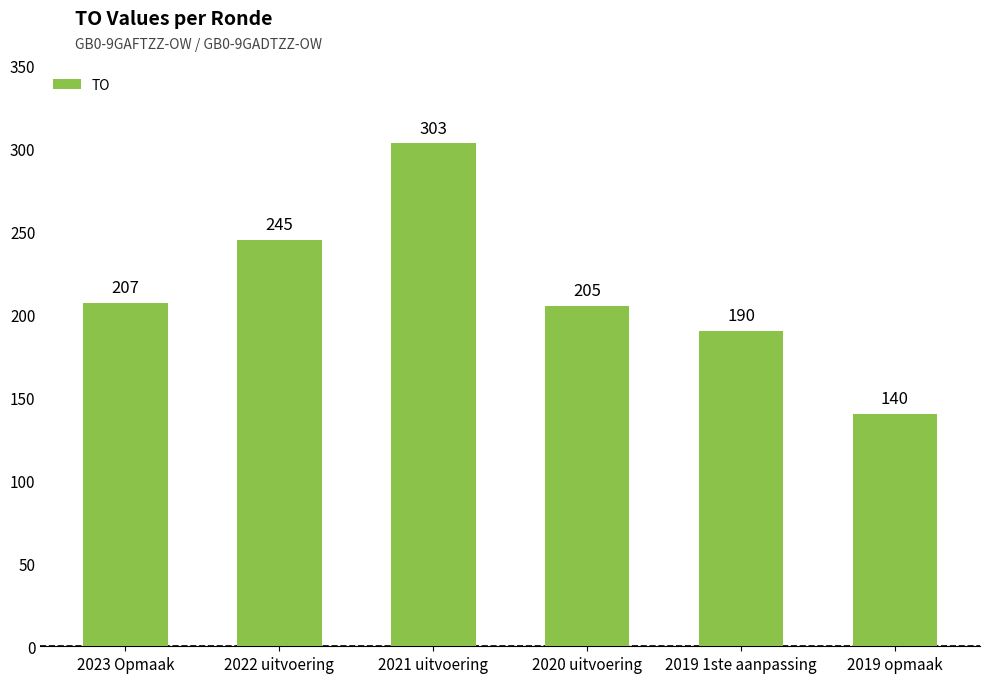

Approximately how many times larger is the value at 2021 uitvoering compared to 2022 uitvoering?

1.2